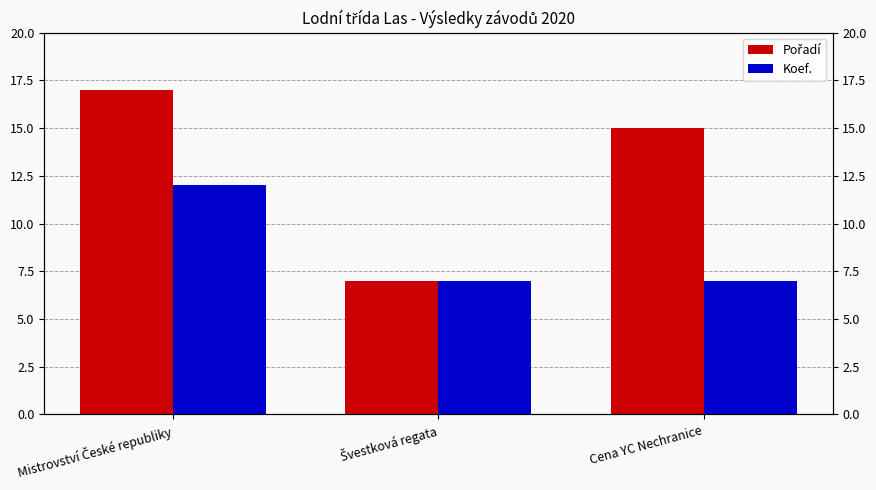

What is the average value of the Pořadí series?

13